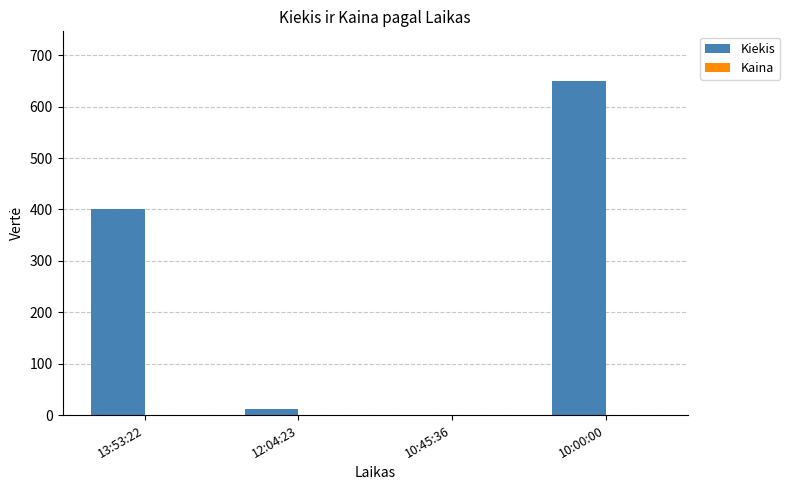

What is the sum of all Kiekis values?

1061.0